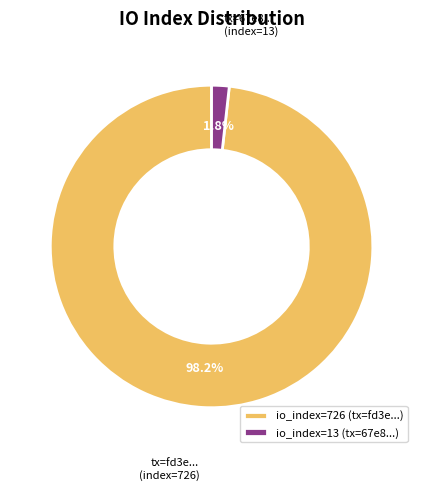

True or false: io_index=726 accounts for 90% of the total.

False